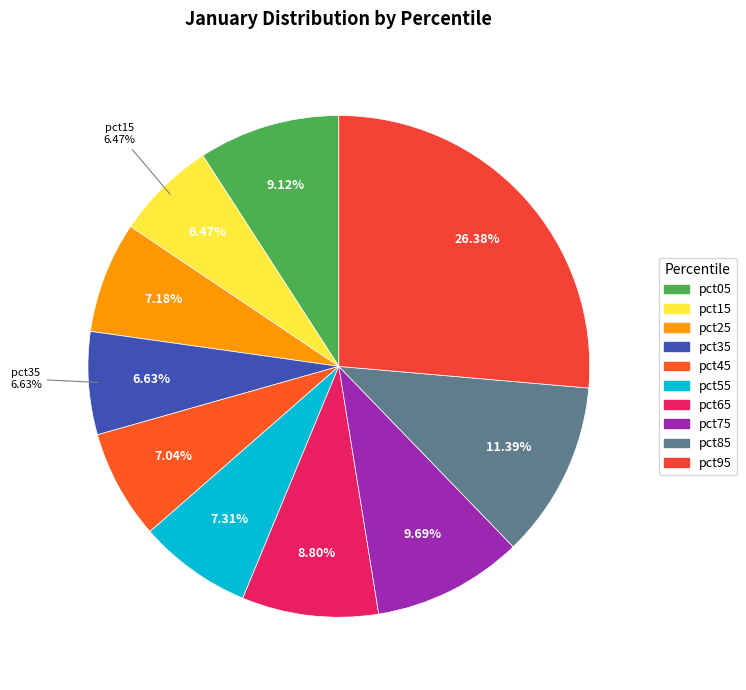

Between pct55 and pct35, which is larger?

pct55